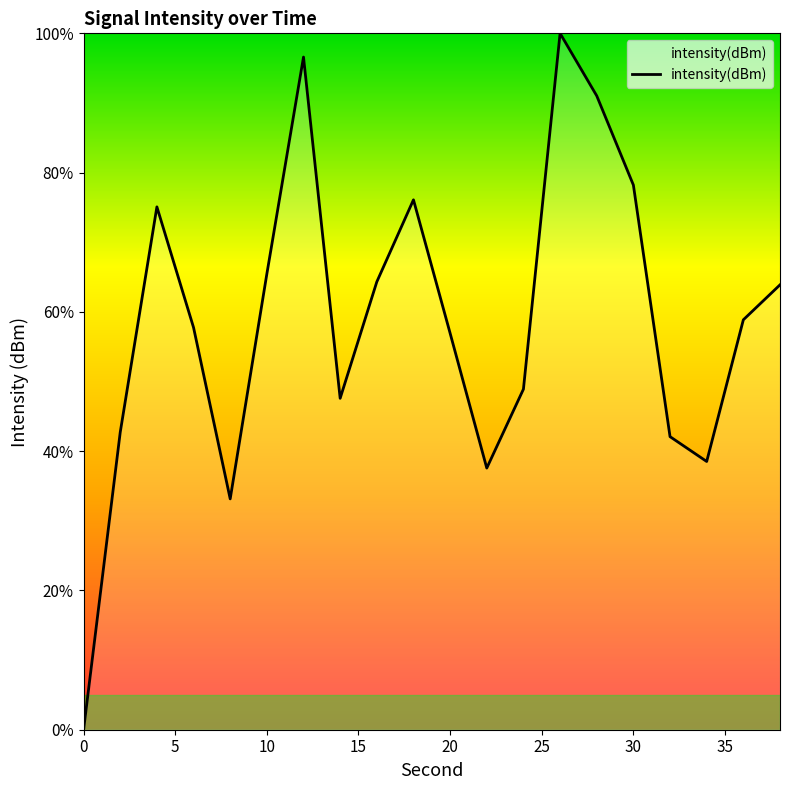

What is the difference between the maximum and minimum values?

100.0